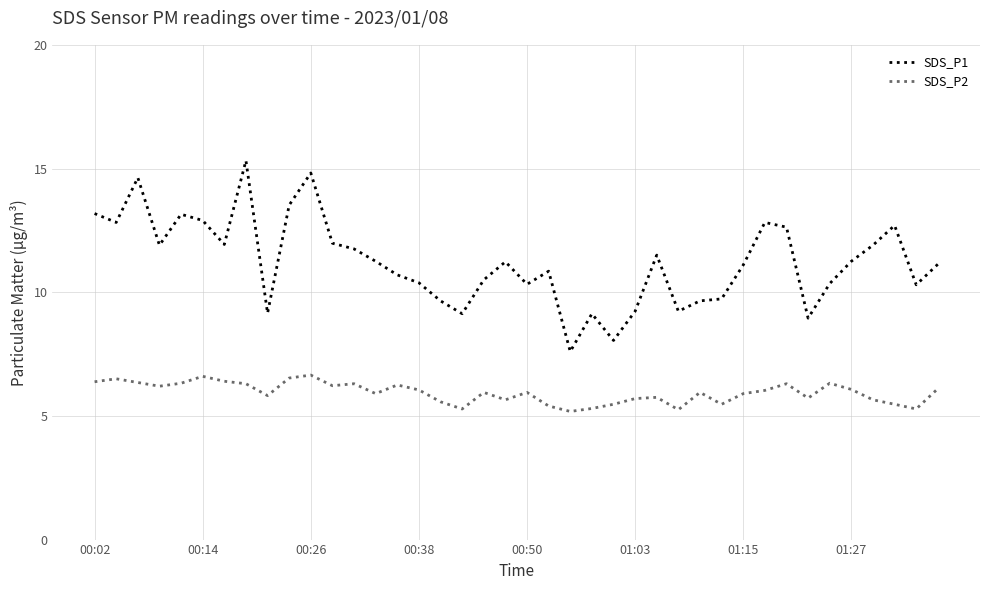

True or false: SDS_P1 and SDS_P2 intersect in this chart.

False